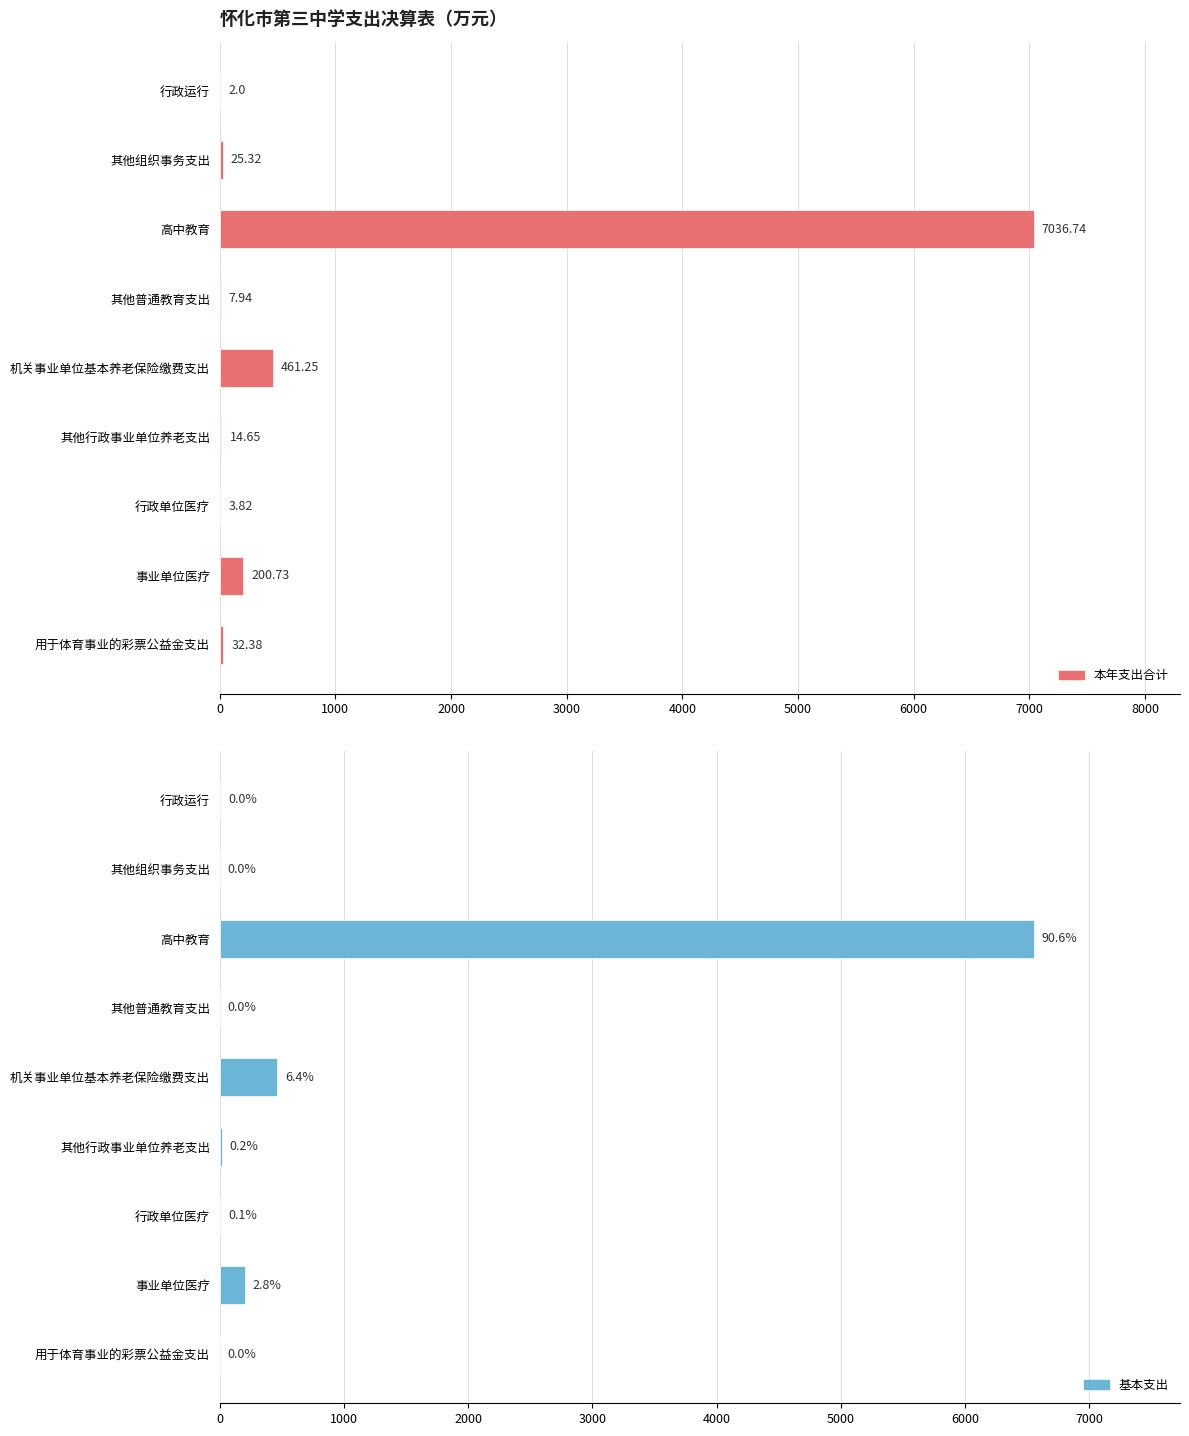

How many bars are there in each group?

2